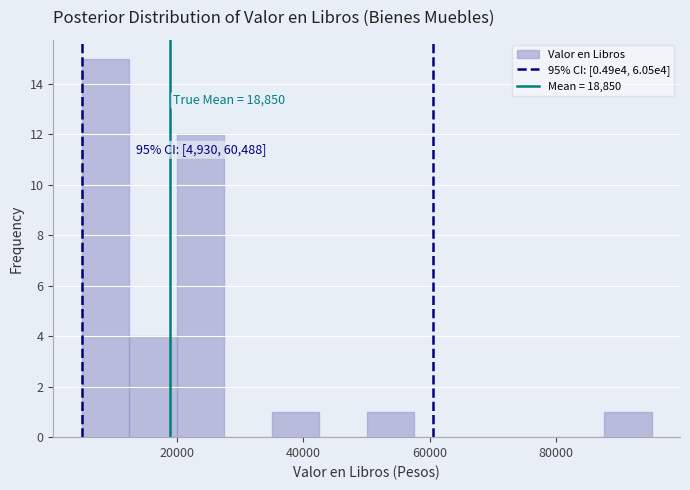

Read against the x-axis, roughly where is the centre of the tallest bar?

8000